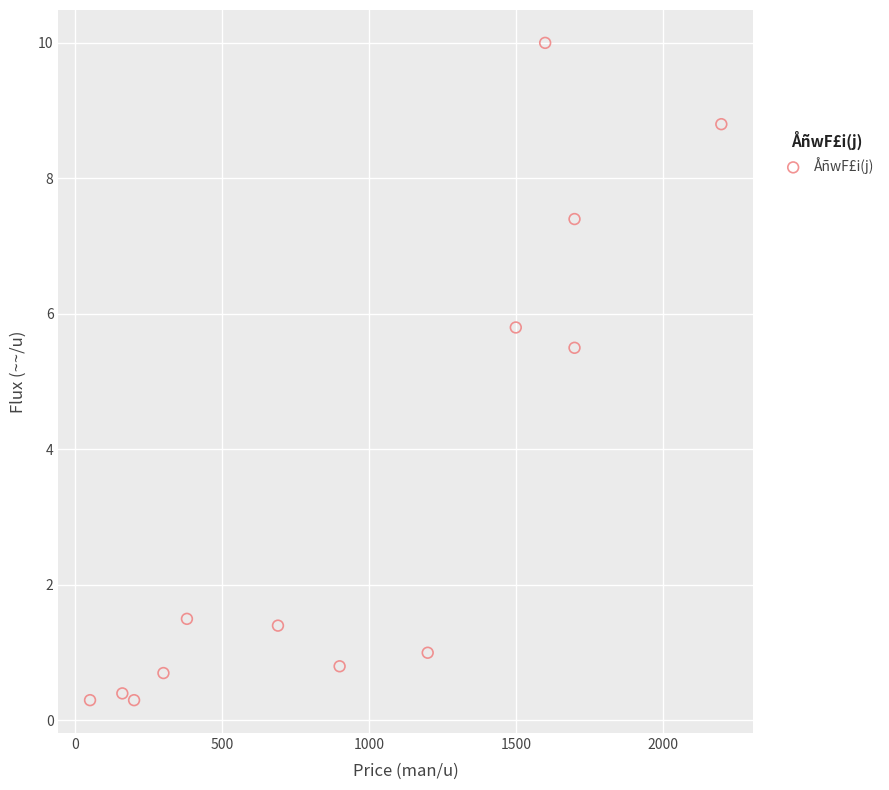

What is the range of Y values (max minus min)?

9.7